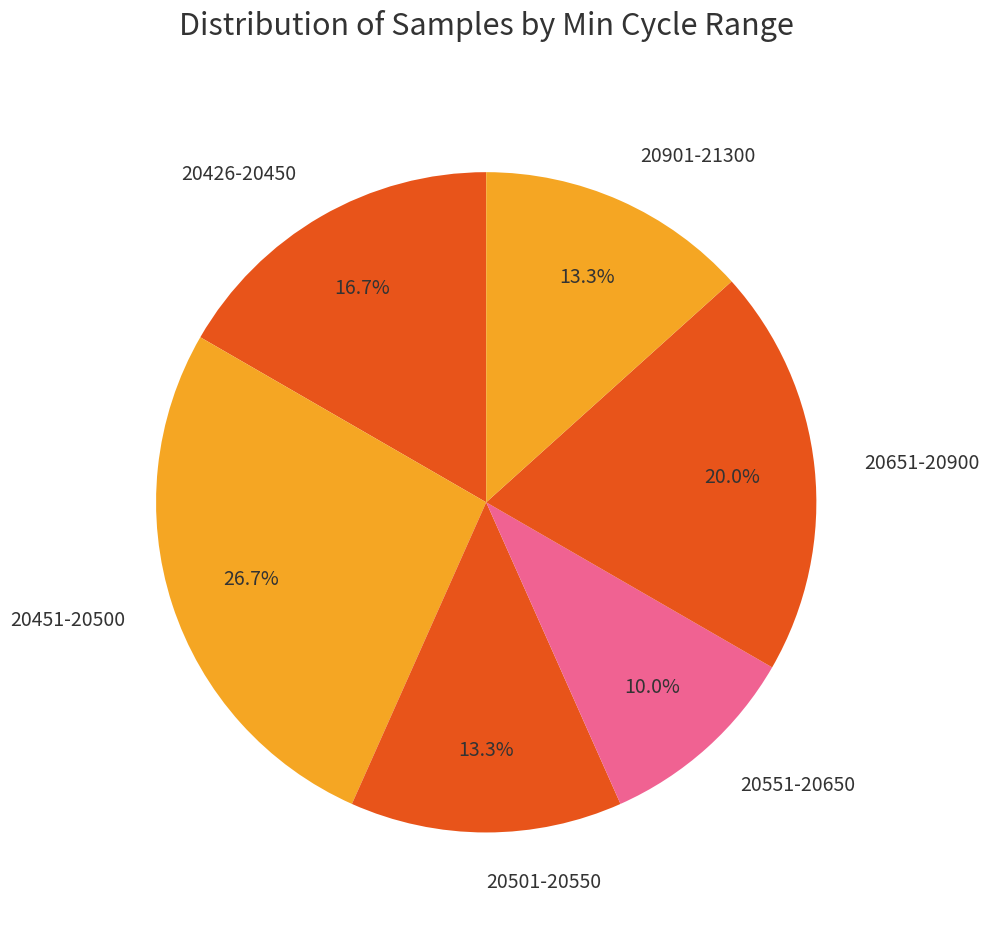

Does any single category account for the majority?

No